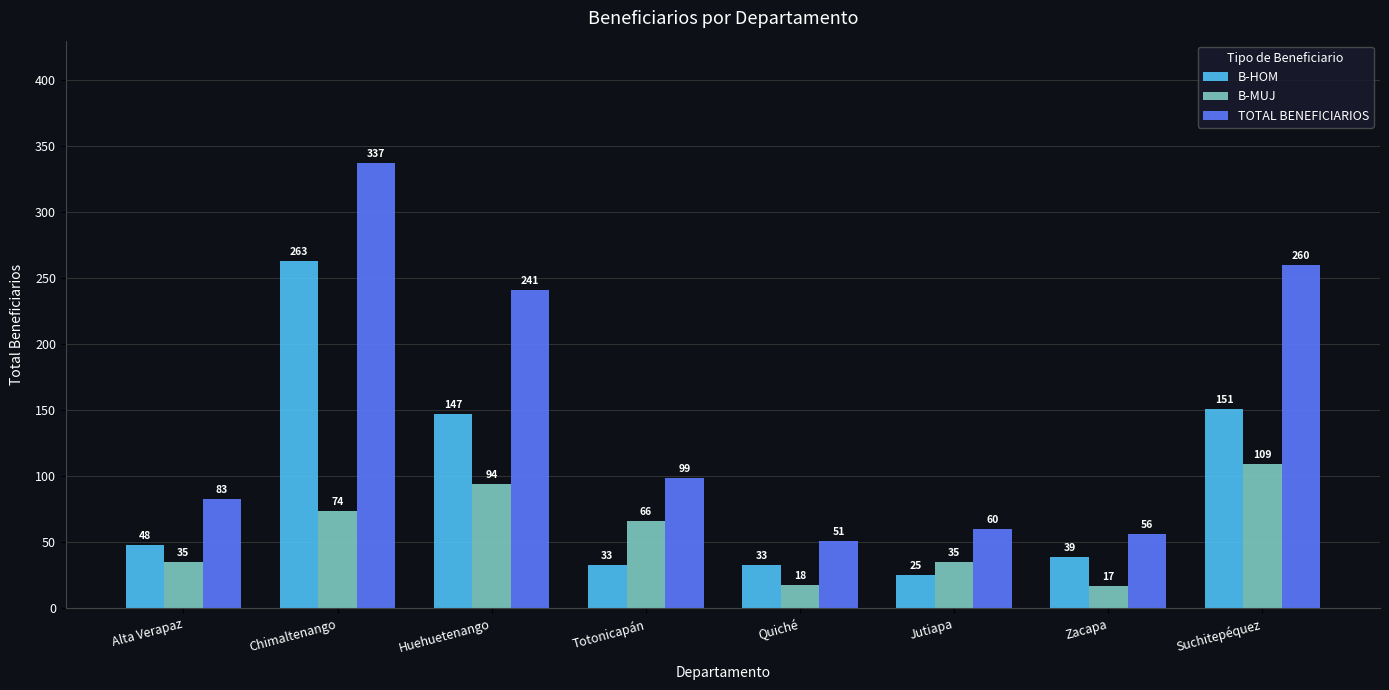

Which category has the lowest value across all series?

Zacapa